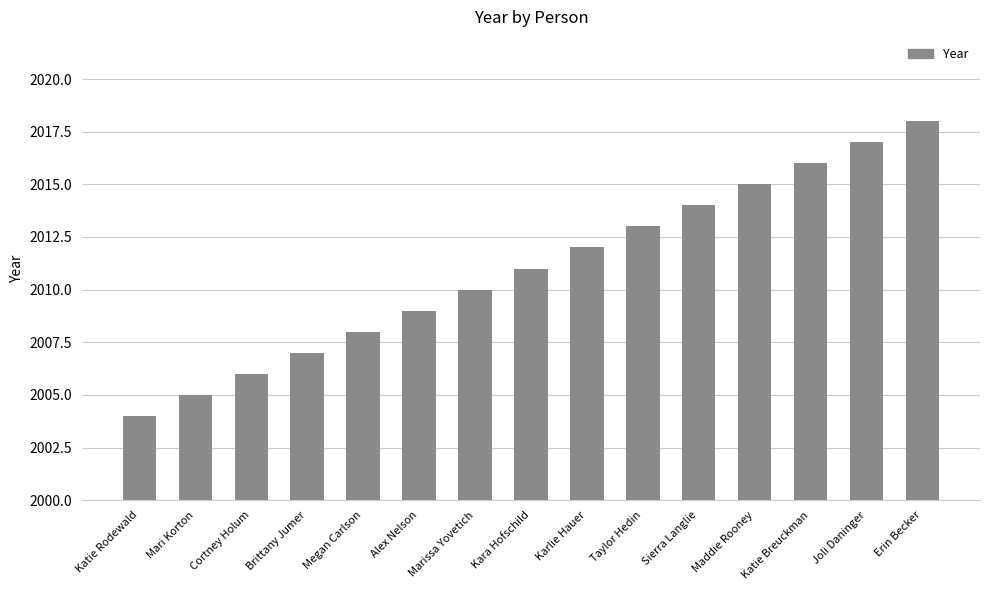

Which has a higher value, Cortney Holum or Katie Breuckman?

Katie Breuckman